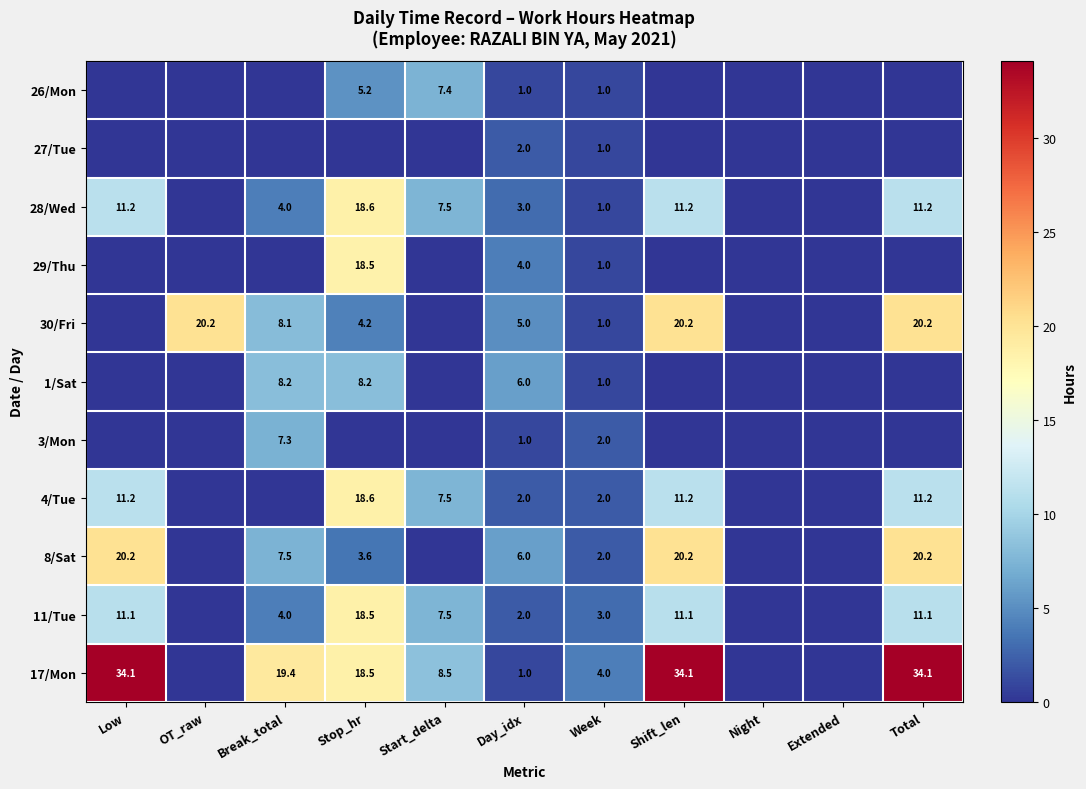

What is the sum of the 27/Tue values at Week and Day_idx?

3.0